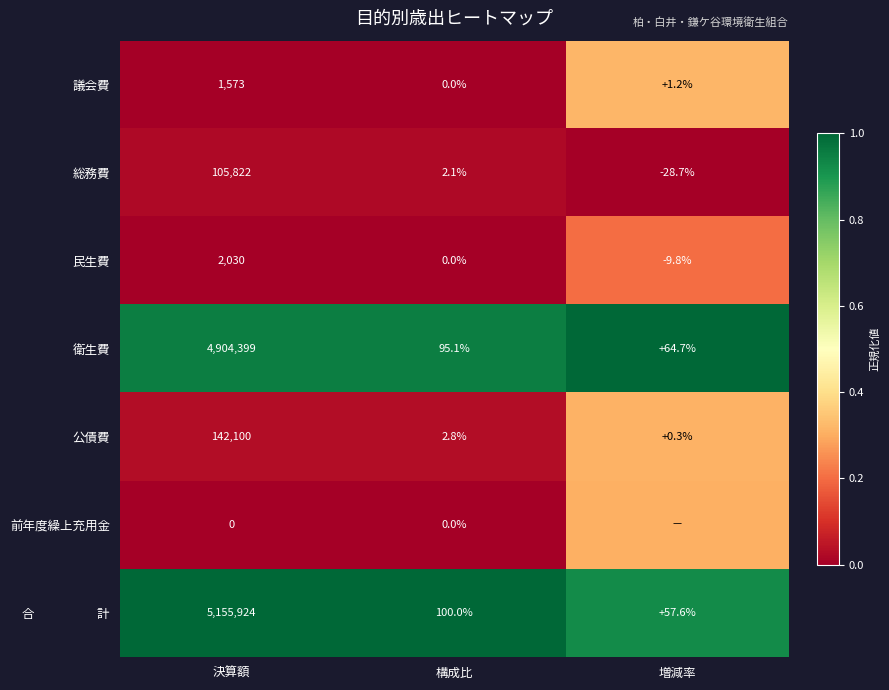

How many series are shown in this chart?

7